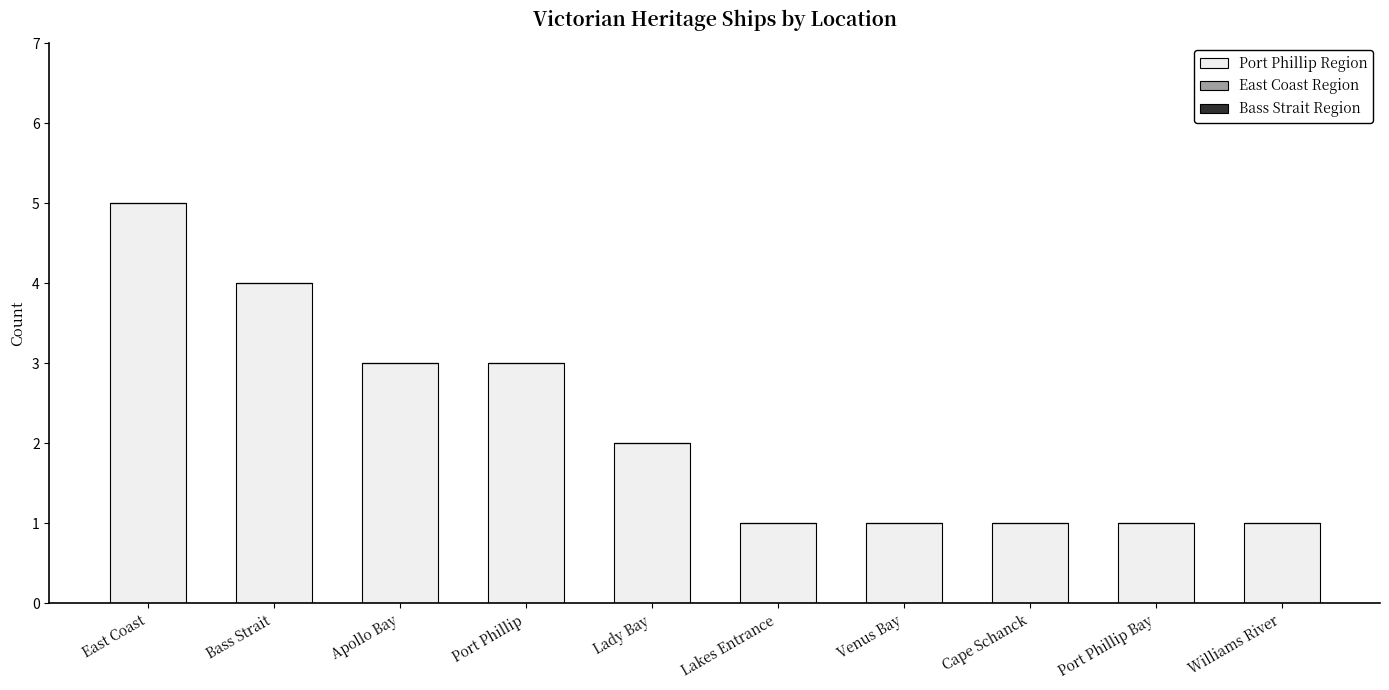

What is the label of the 9th bar from the left?

Port Phillip Bay